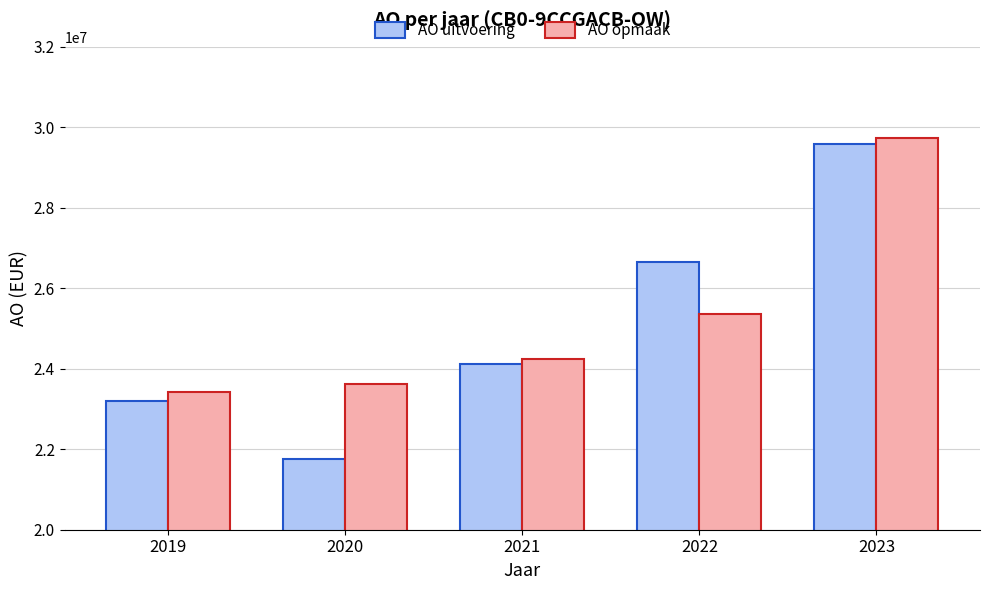

Between 2019 and 2022, which series saw the biggest shift?

AO uitvoering